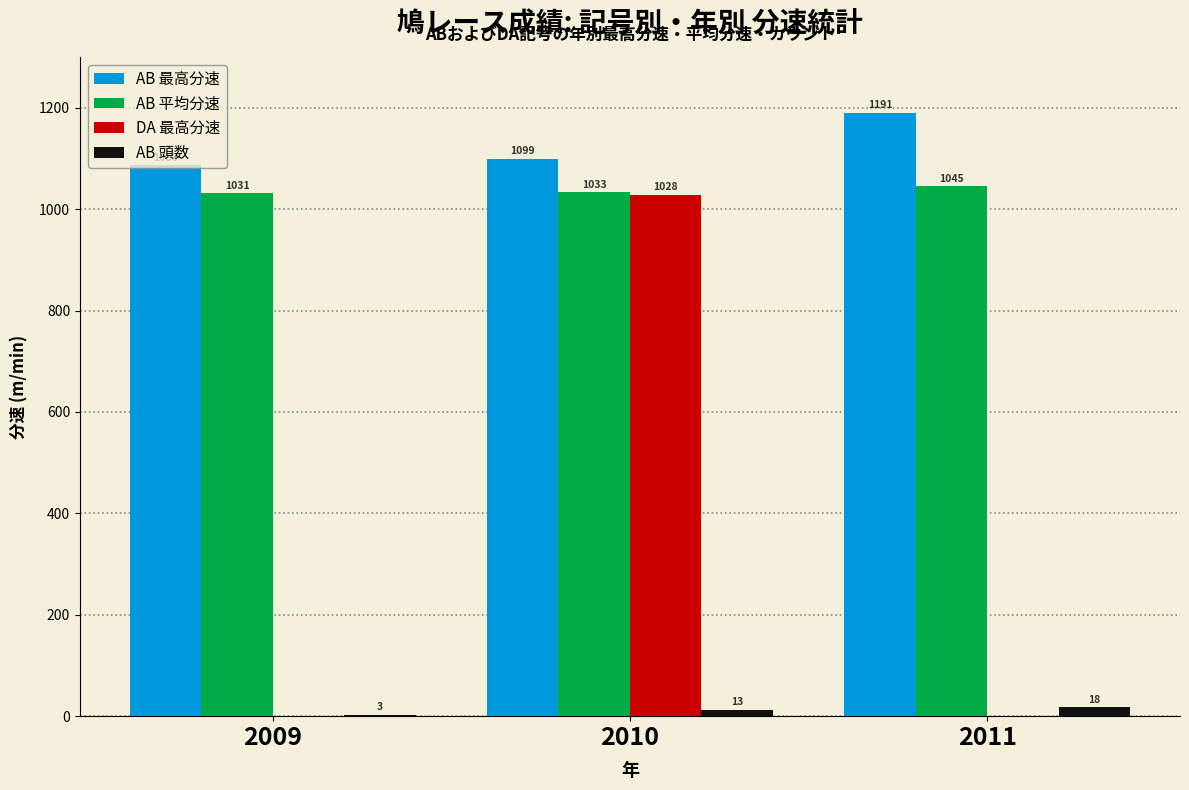

At which category does the chart reach its peak across all series?

2011